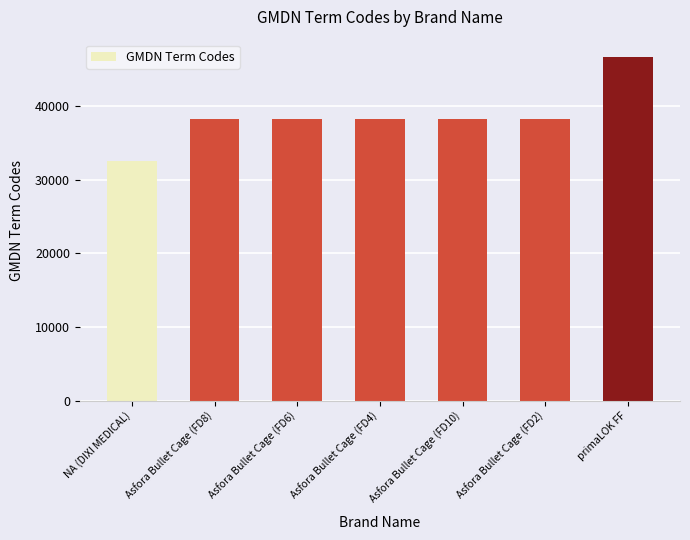

The chart shows a value of 46646 at primaLOK FF. True or false?

True